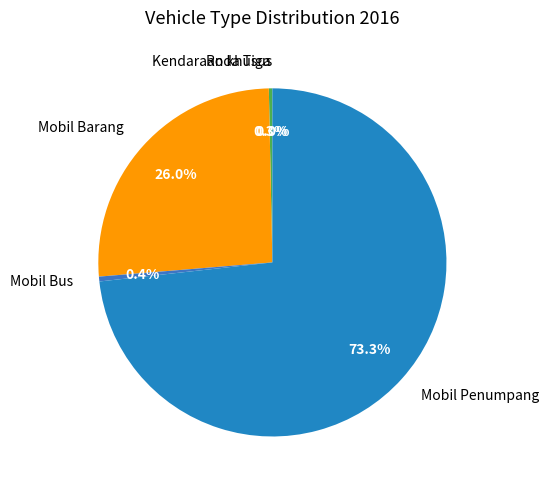

How much of the chart is everything except Mobil Bus?

99.6%